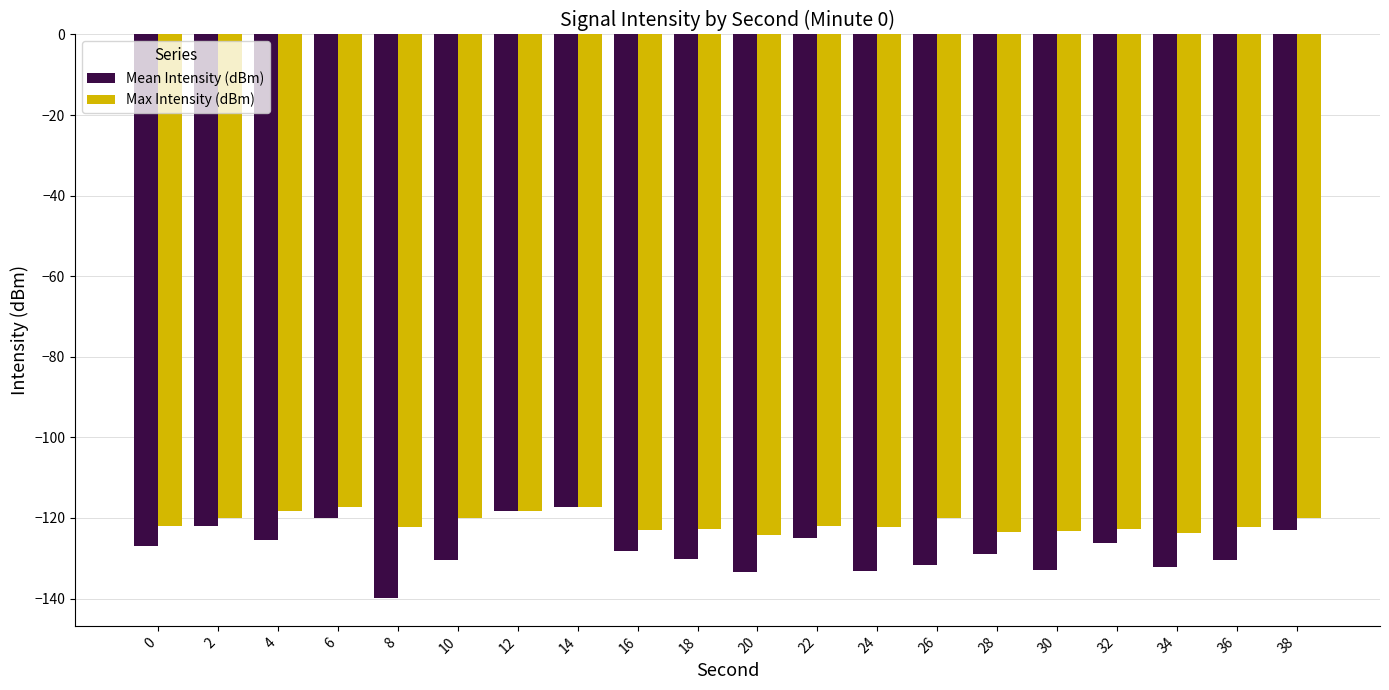

What is the value of the Max Intensity (dBm) bar at the 5th from the left?

-122.3